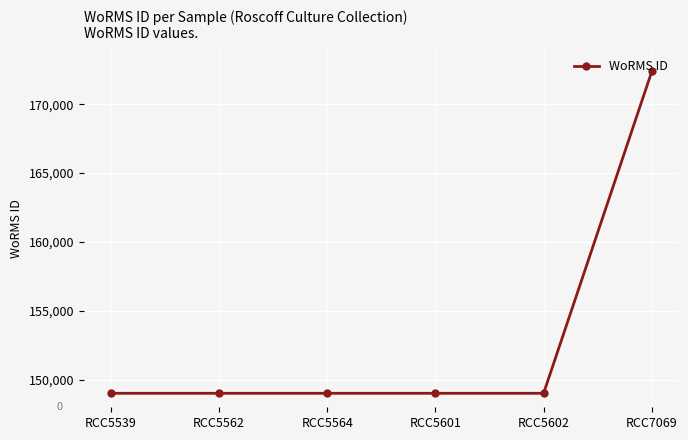

Approximately how many times larger is the value at RCC5602 compared to RCC7069?

0.9